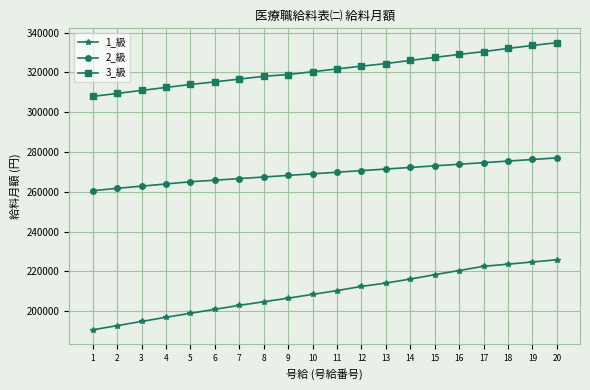

At 13, list the series in order from largest to smallest.

3_級, 2_級, 1_級